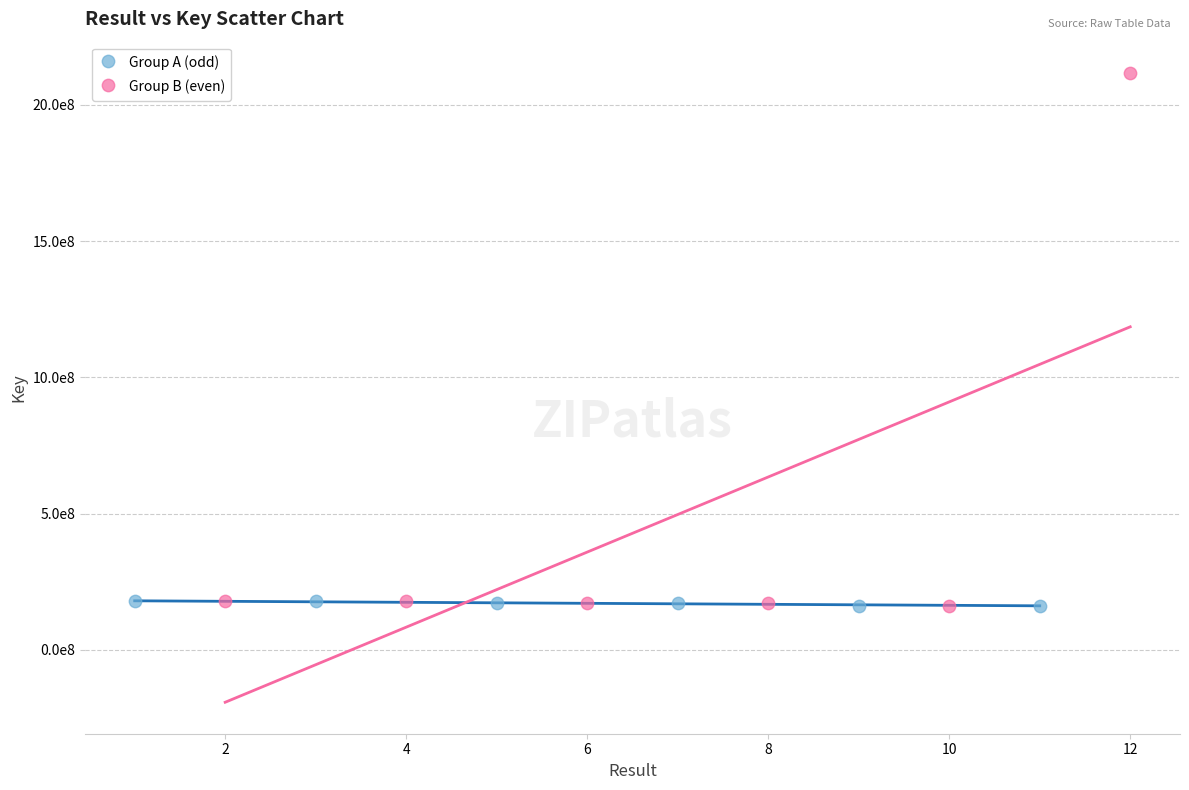

What are all the series names shown in the legend?

Group A (odd), Group B (even)